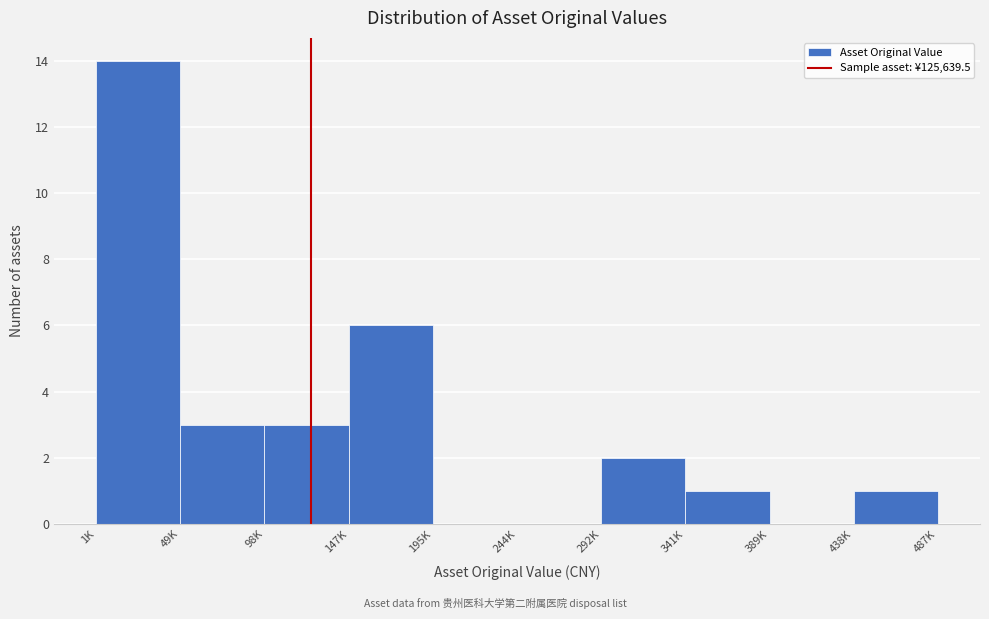

Reading left to right, extract all data points from this chart.

1K=14	49K=3	98K=3	147K=6	195K=0	244K=0	292K=2	341K=1	389K=0	438K=1